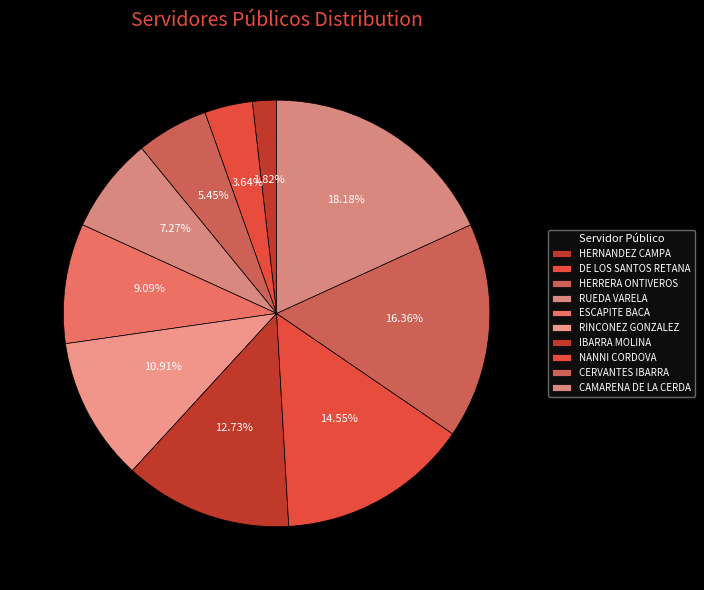

What is the smallest slice in the pie chart?

GUADALUPE NAYELI HERNANDEZ CAMPA